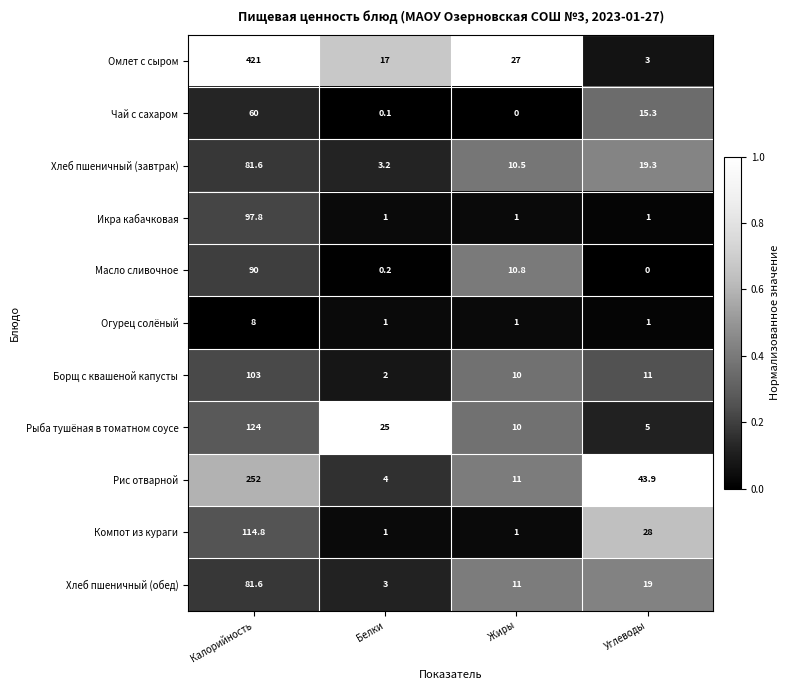

Rank the categories by Борщ с квашеной капусты value from lowest to highest.

Белки, Жиры, Углеводы, Калорийность